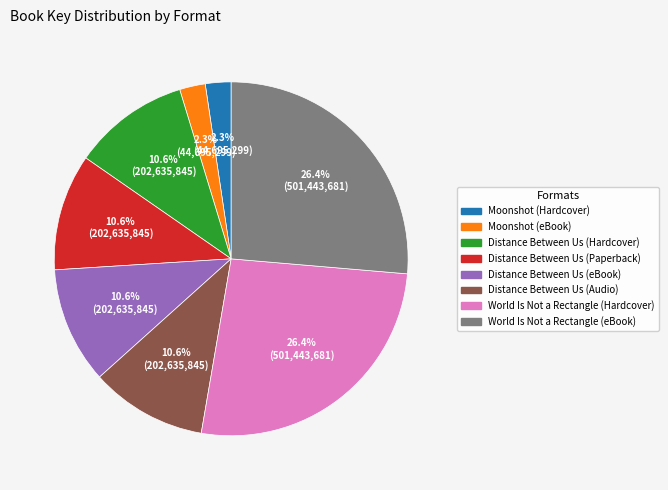

To the nearest percent, what is the difference between the largest and smallest slice percentages?

24%